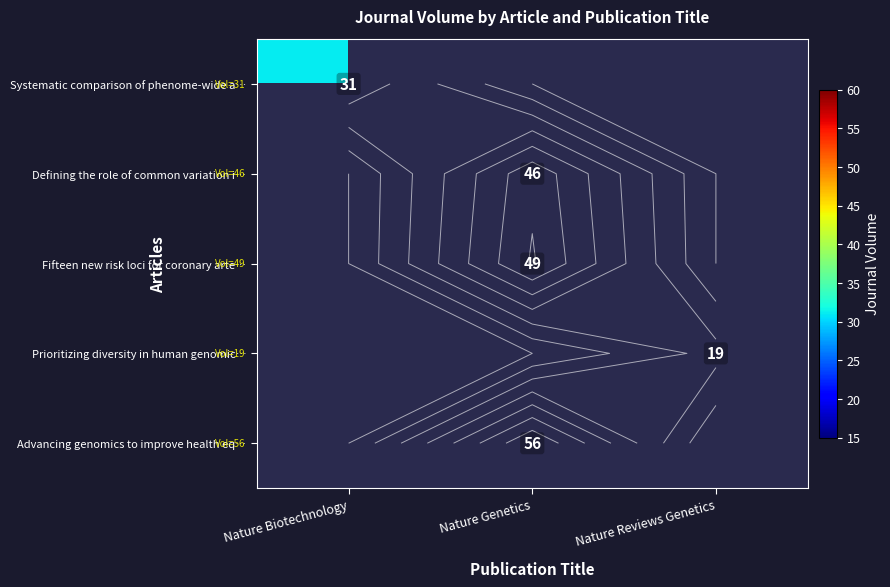

Is the value of Defining the role of common variation i… at Nature Genetics greater than the value of Systematic comparison of phenome-wide a… at Nature Reviews Genetics?

No